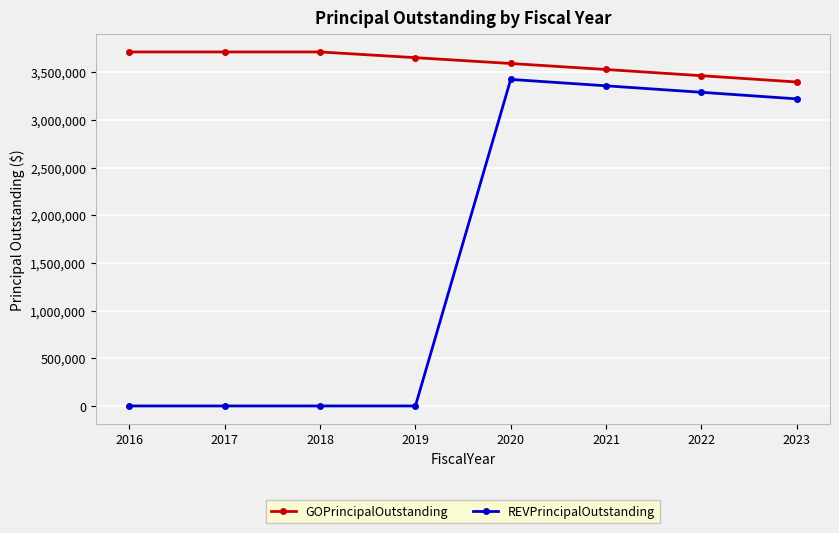

True or false: GOPrincipalOutstanding and REVPrincipalOutstanding intersect in this chart.

False